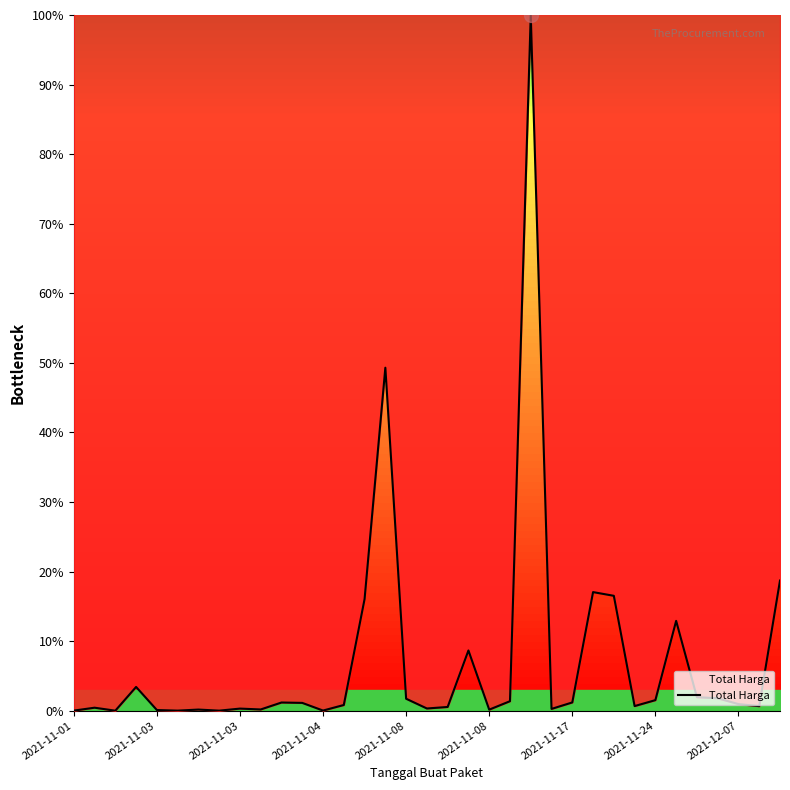

What is the greatest value displayed?

100.0